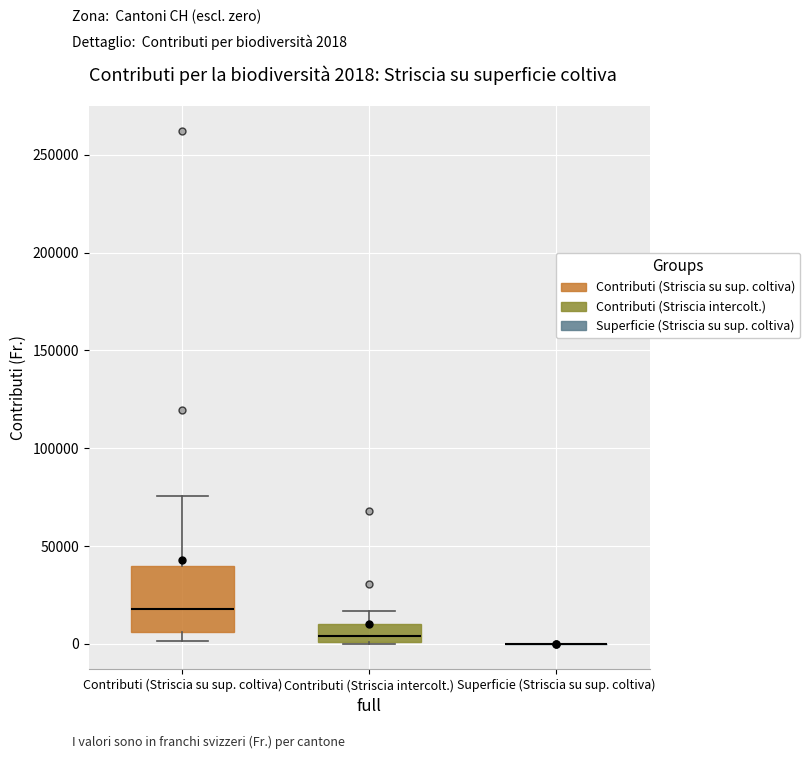

Comparing the boxes themselves (not the whiskers), which one is the tallest?

Contributi (Striscia su sup. coltiva)